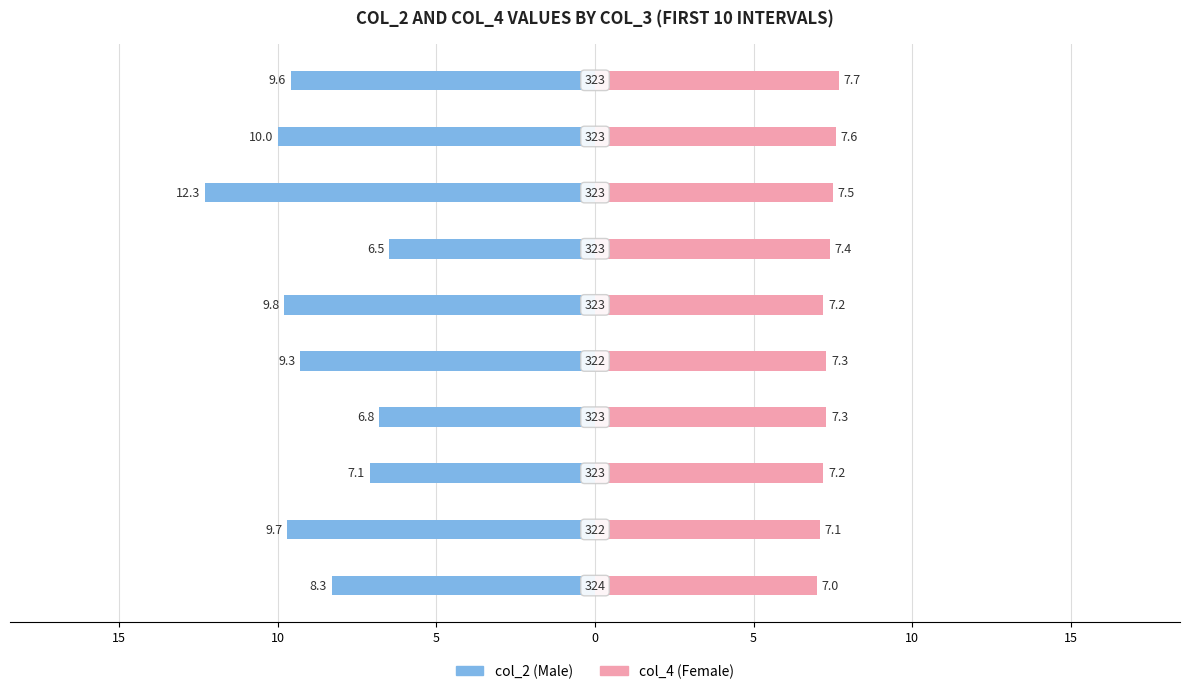

Reading left to right, extract all data points from this chart.

Male: -8.3	-9.7	-7.1	-6.8	-9.3	-9.8	-6.5	-12.3	-10.0	-9.6
Female: 7.0	7.1	7.2	7.3	7.3	7.2	7.4	7.5	7.6	7.7